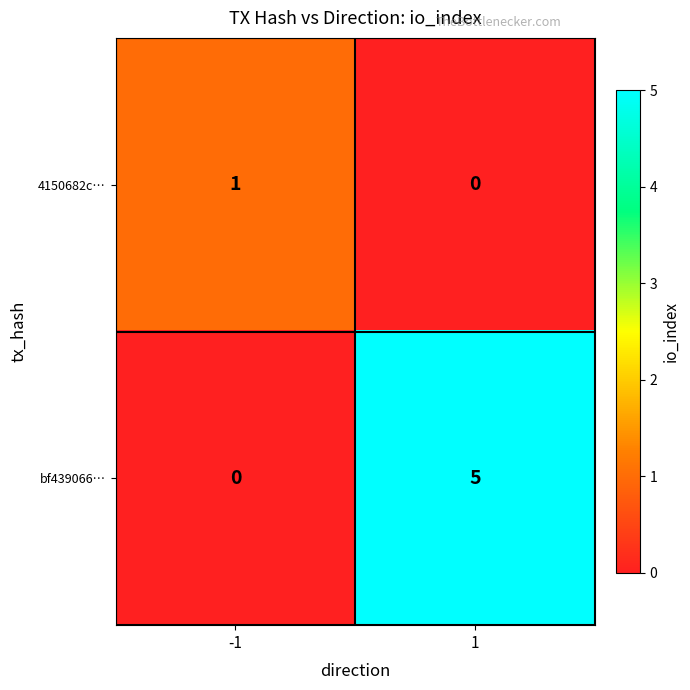

Rank the series by their maximum value, from highest to lowest.

bf439066…, 4150682c…